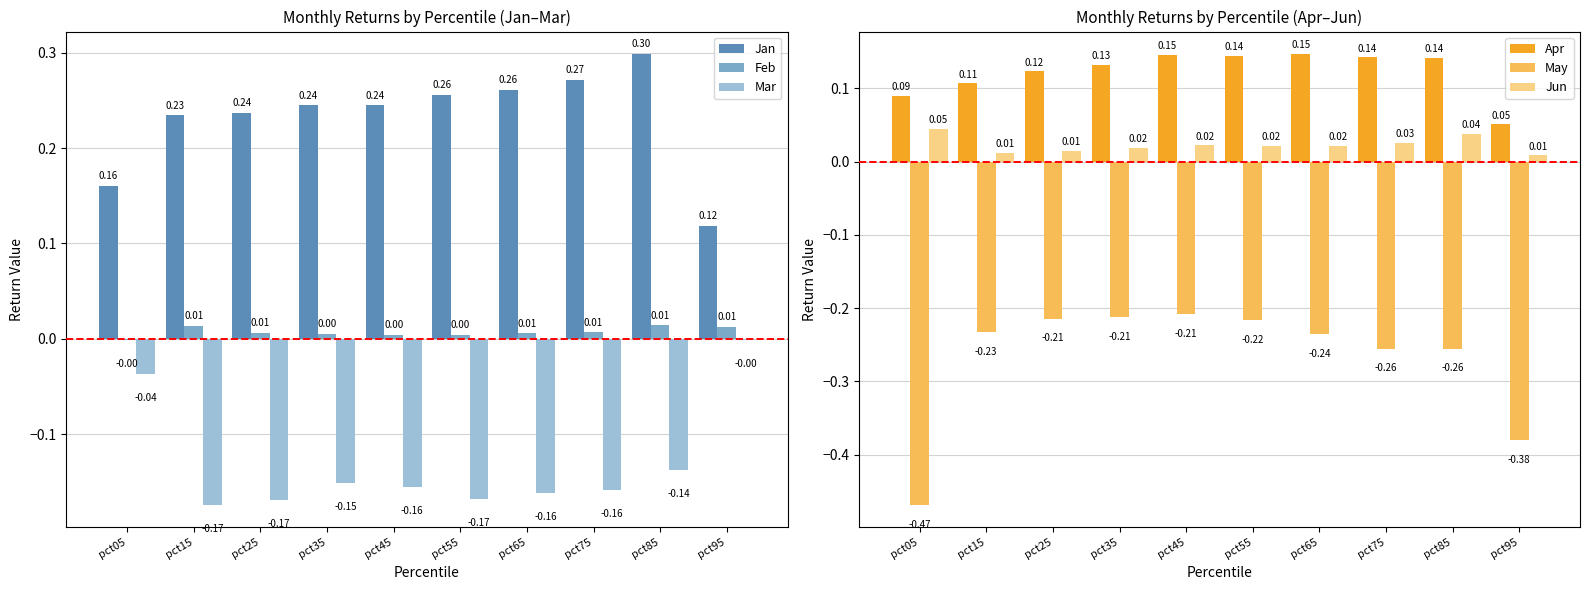

Which has a higher value, pct15 or pct65?

pct65